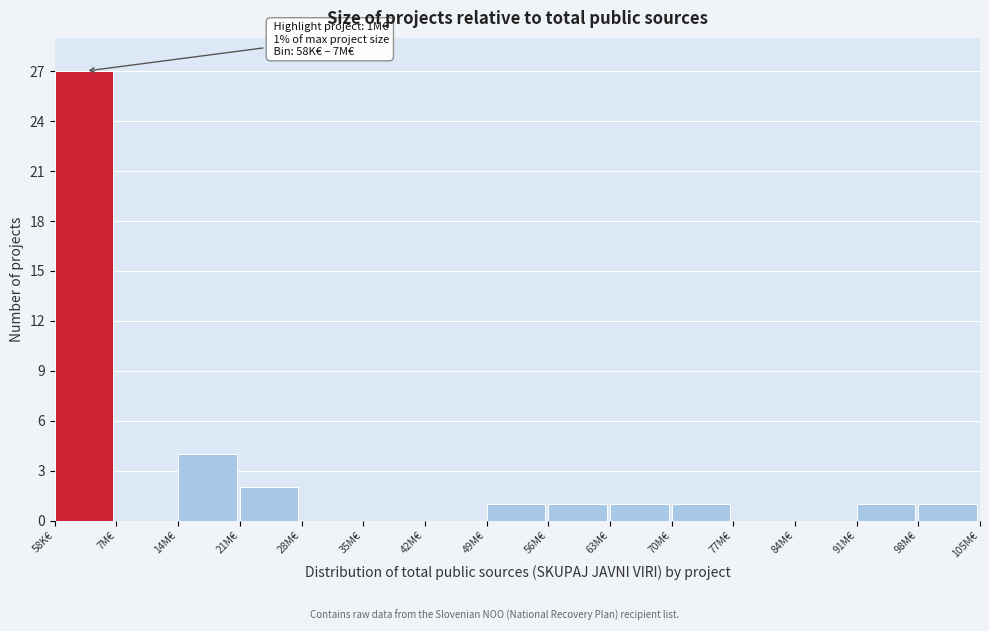

Reading right to left, extract all data points from this chart.

98M€=1	91M€=1	84M€=0	77M€=0	70M€=1	63M€=1	56M€=1	49M€=1	42M€=0	35M€=0	28M€=0	21M€=2	14M€=4	7M€=0	58K€=27